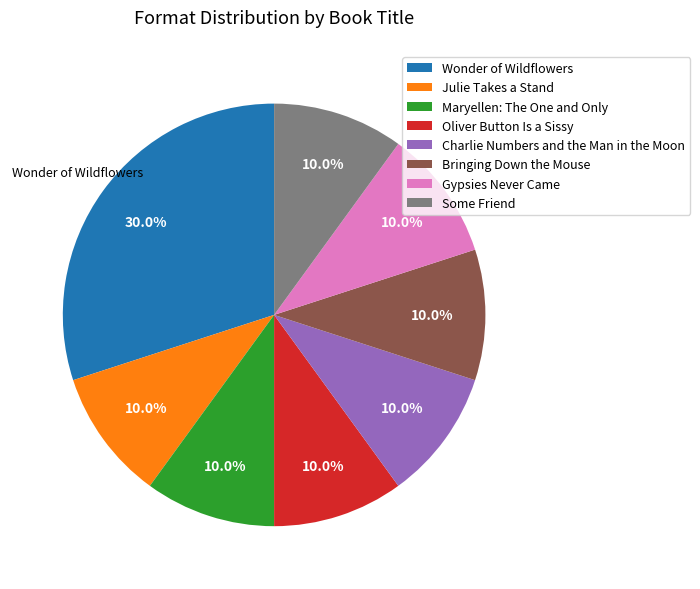

To the nearest percent, what percentage of the pie is Gypsies Never Came?

10%